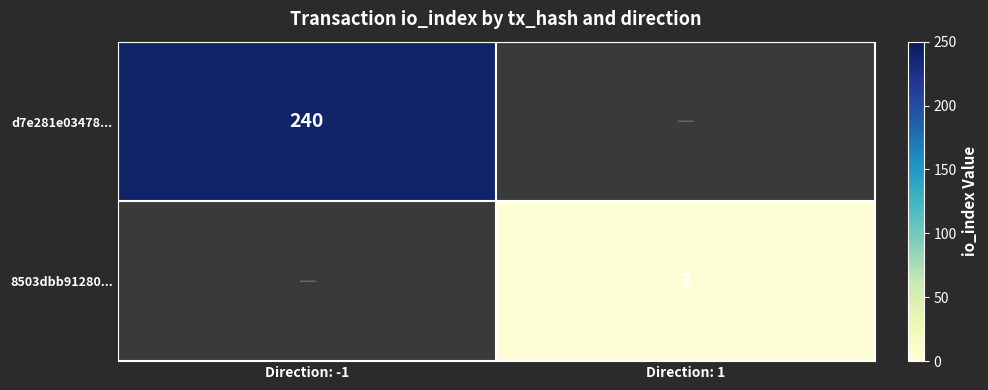

Is it true that 8503dbb91280... equals 1 at Direction: 1?

False